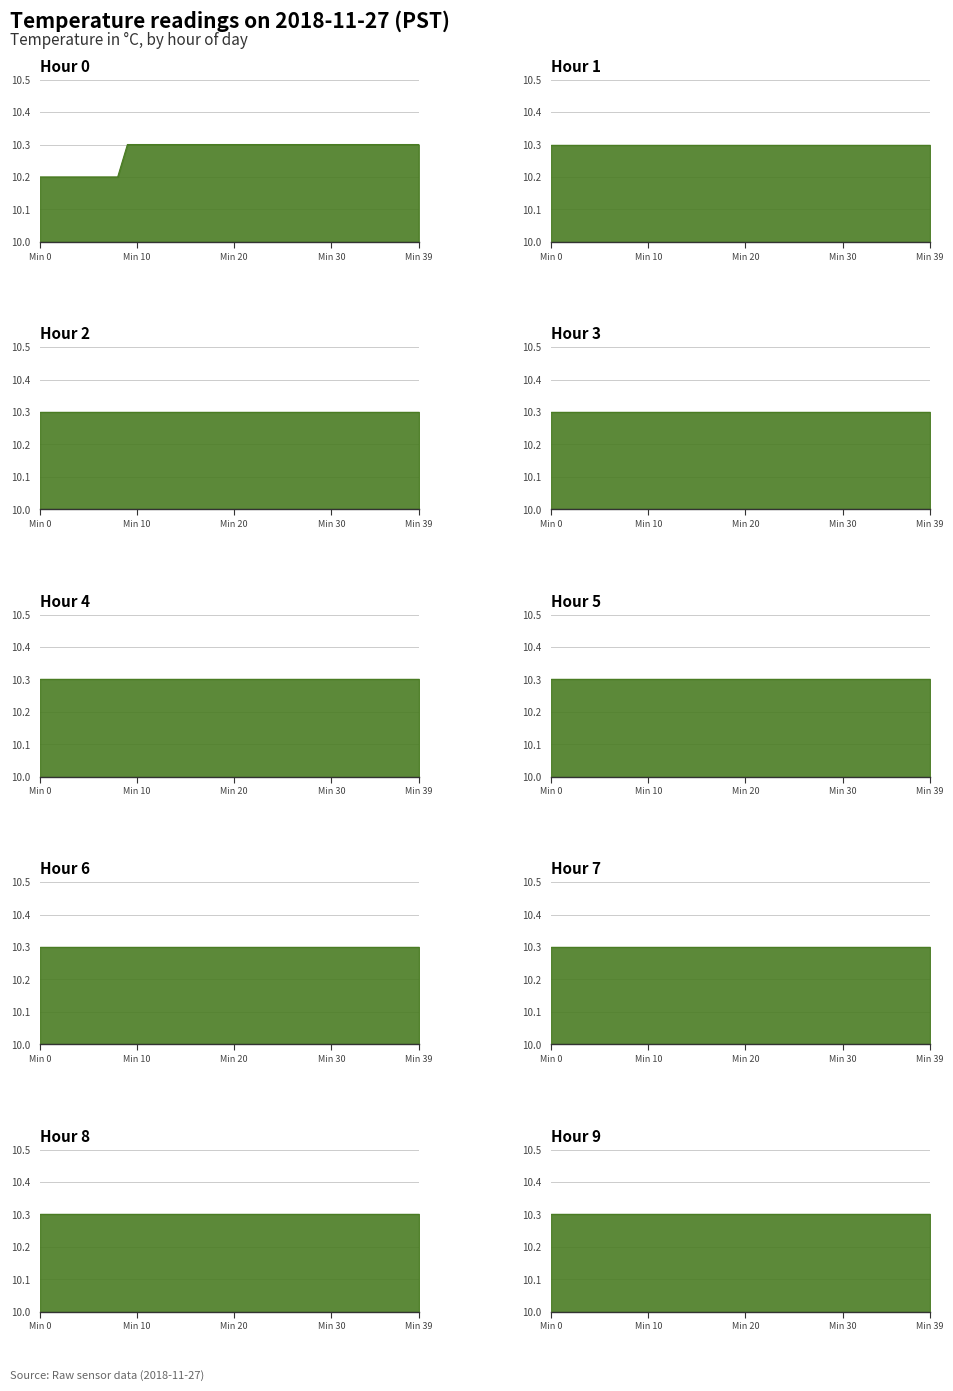

Between 9 and 21, which series saw the biggest shift?

00:00-00:59